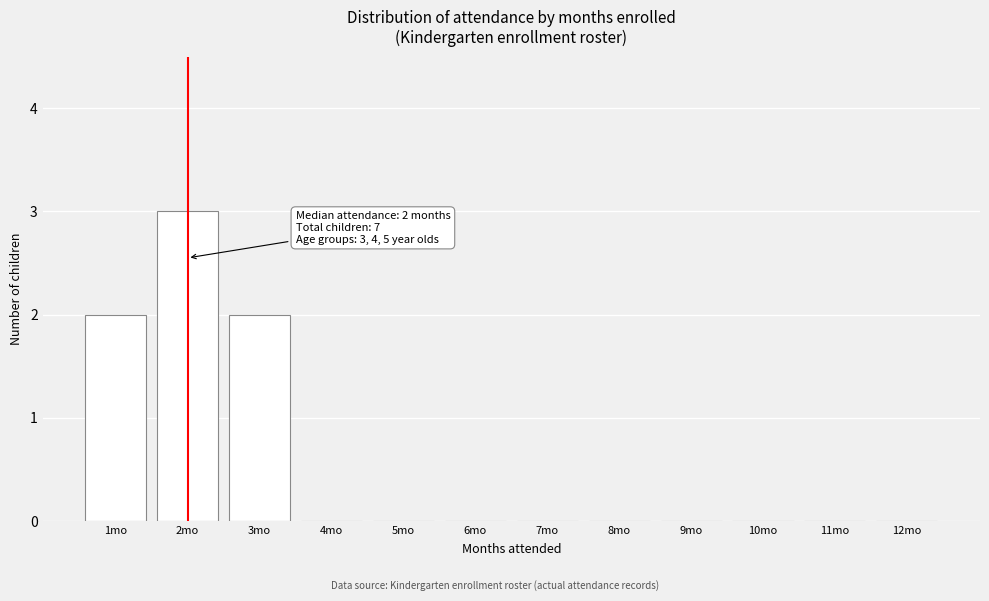

Reading left to right, list all the values displayed in this chart.

1mo=2	2mo=3	3mo=2	4mo=0	5mo=0	6mo=0	7mo=0	8mo=0	9mo=0	10mo=0	11mo=0	12mo=0